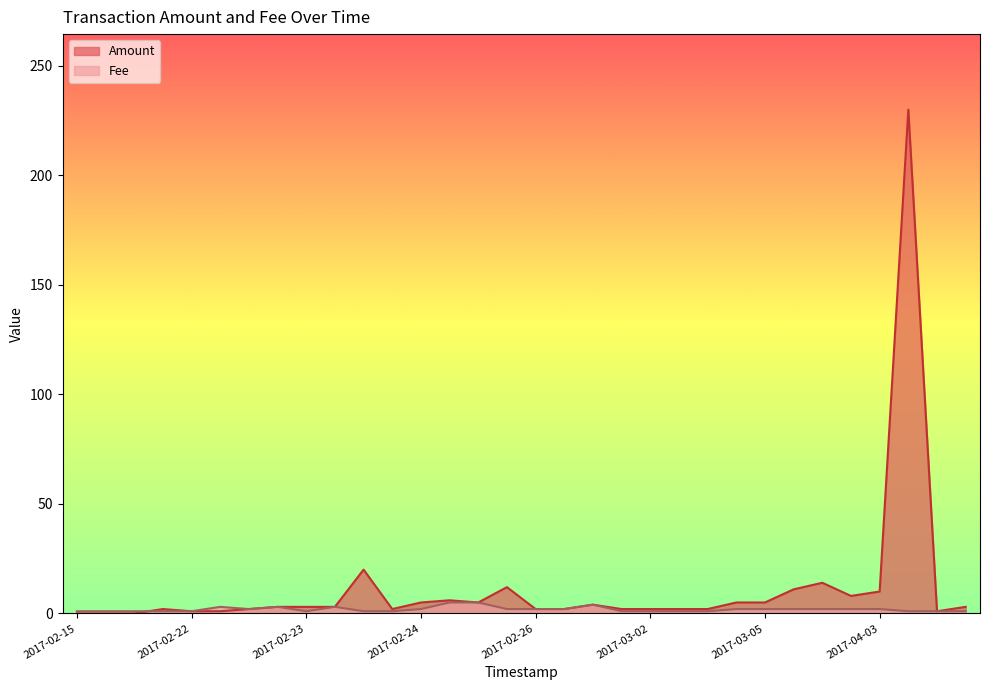

True or false: Amount and Fee cross at least once.

True